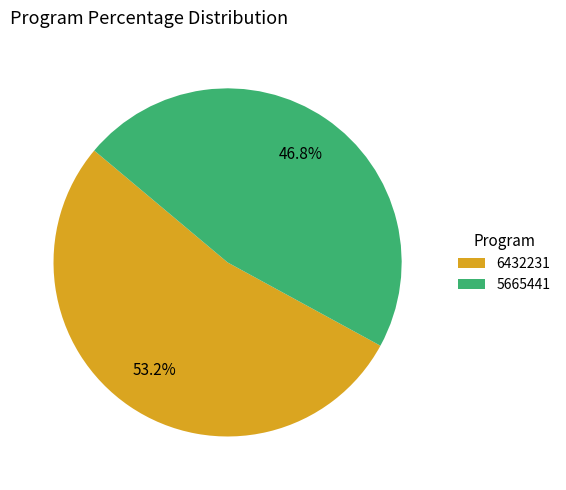

What percentage is the 6432231 slice, to the nearest percent?

53%